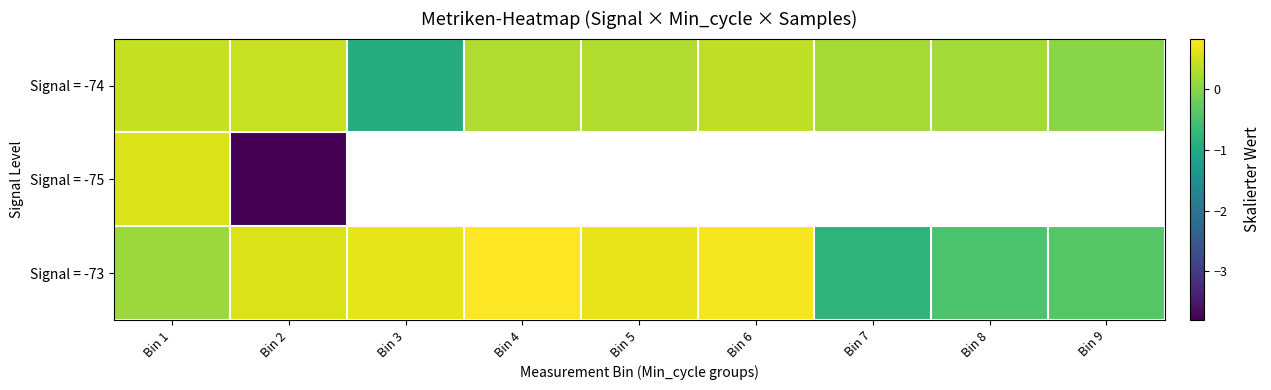

List the series in order of their peak value, lowest first.

Signal = -74, Signal = -75, Signal = -73